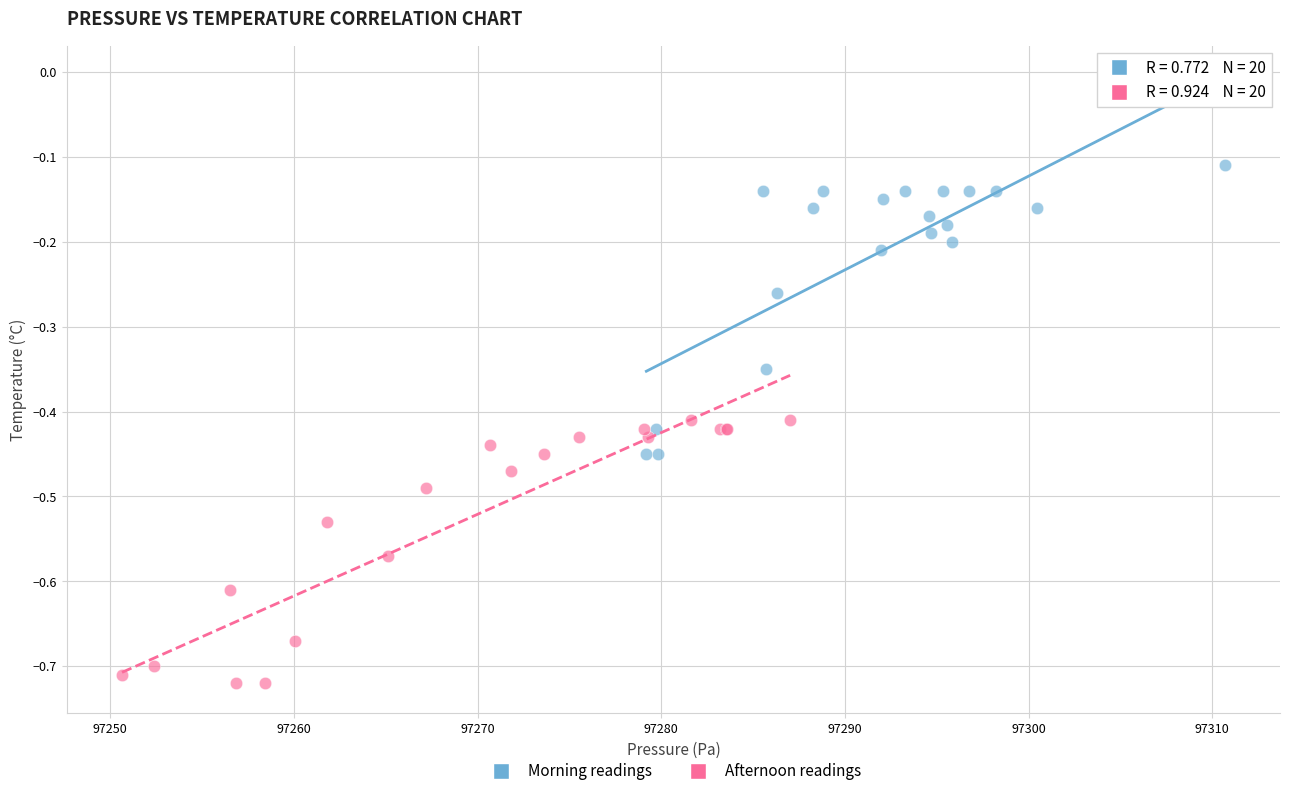

Which series contains the highest Y value?

Morning readings